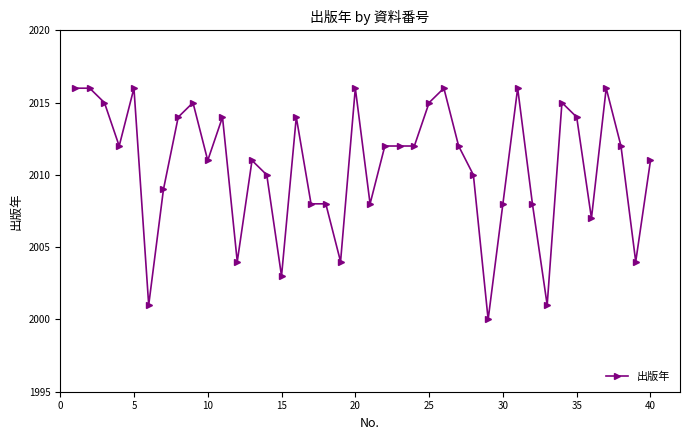

Reading left to right, what are all the values shown in this chart?

2016	2016	2015	2012	2016	2001	2009	2014	2015	2011	2014	2004	2011	2010	2003	2014	2008	2008	2004	2016	2008	2012	2012	2012	2015	2016	2012	2010	2000	2008	2016	2008	2001	2015	2014	2007	2016	2012	2004	2011